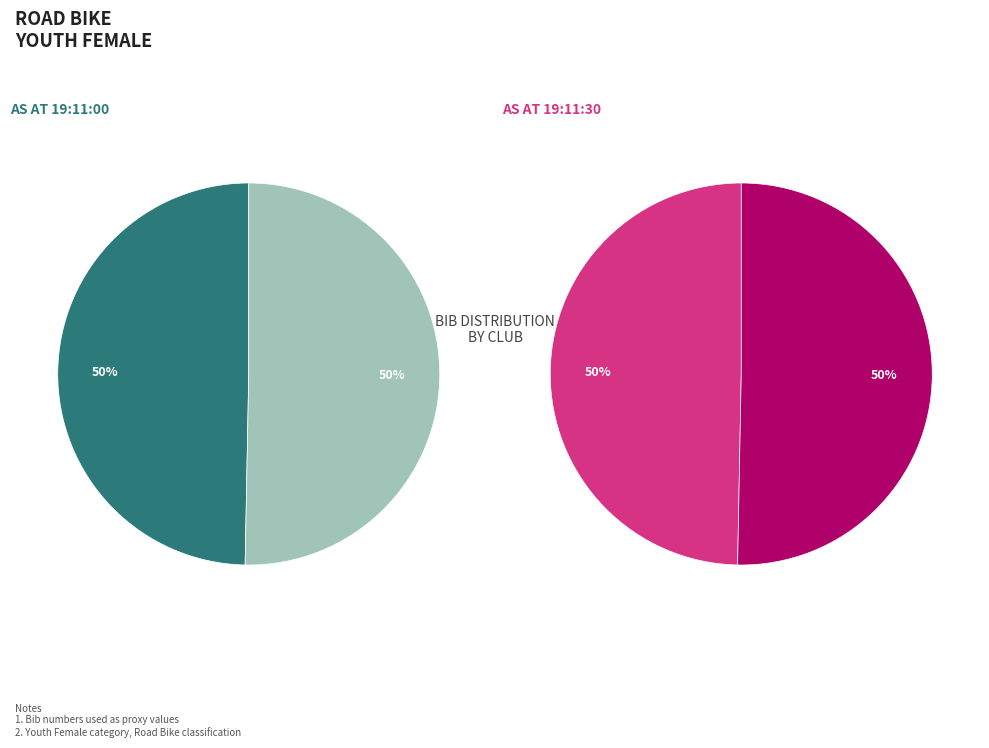

Is it true that Sotonia CC is 50% of the pie?

True